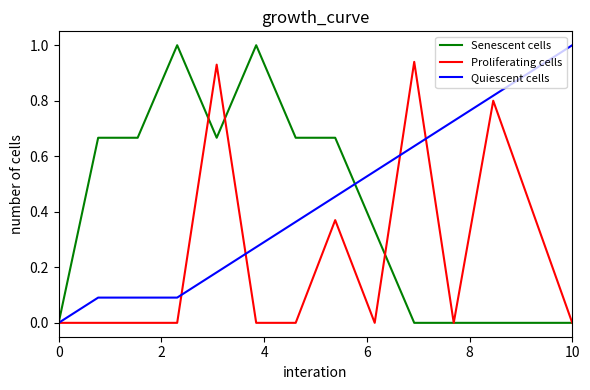

How many categories are shown in the chart?

14